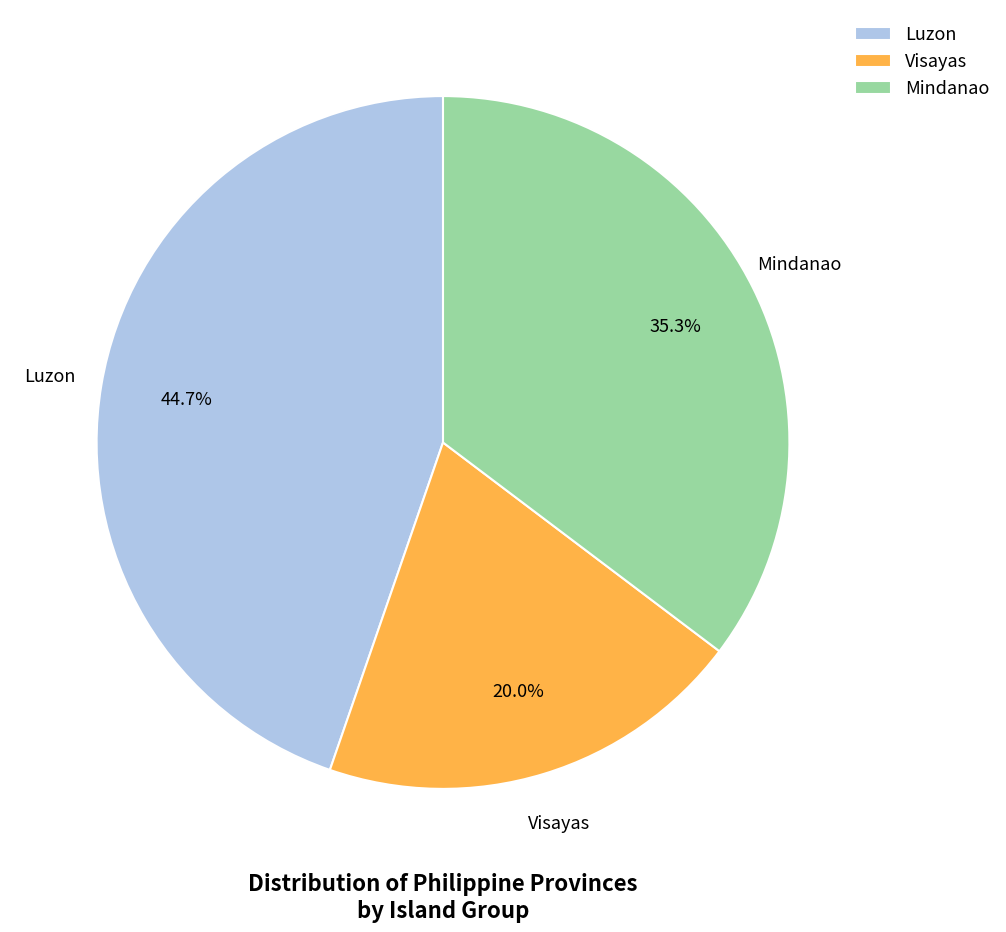

What portion of the pie excludes Luzon?

55.3%